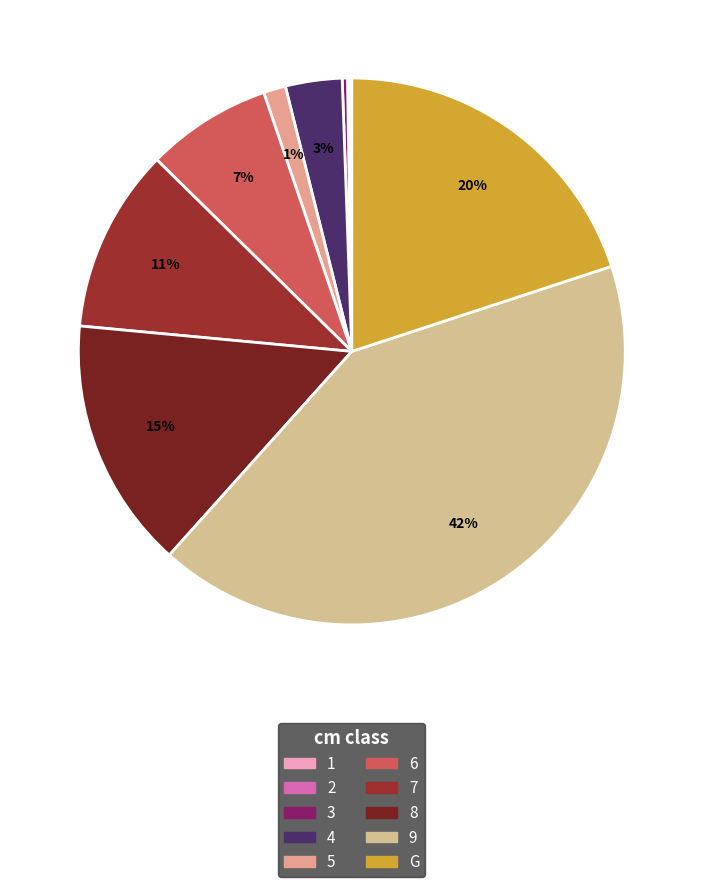

To the nearest percent, what percentage of the pie is 6?

7%